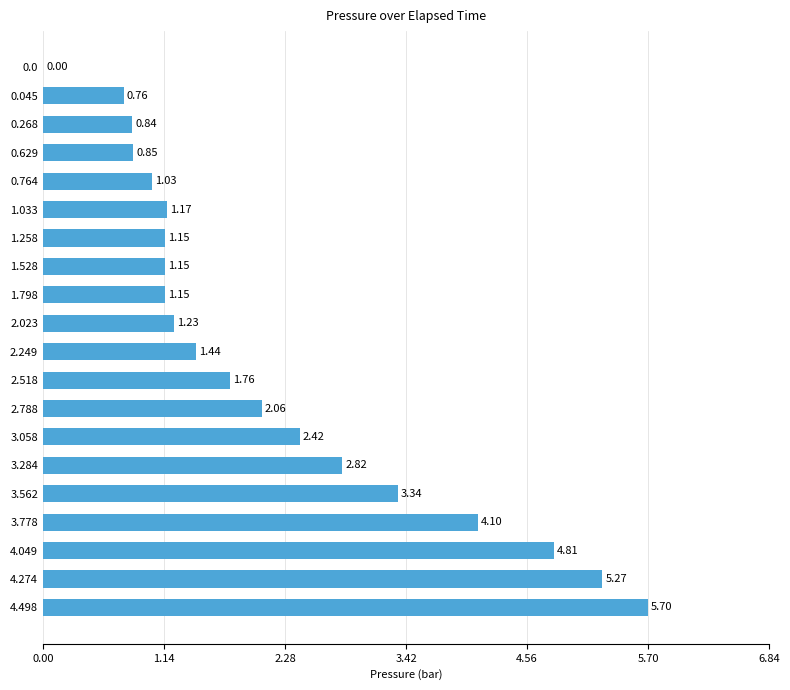

Count the number of data series in this chart.

1